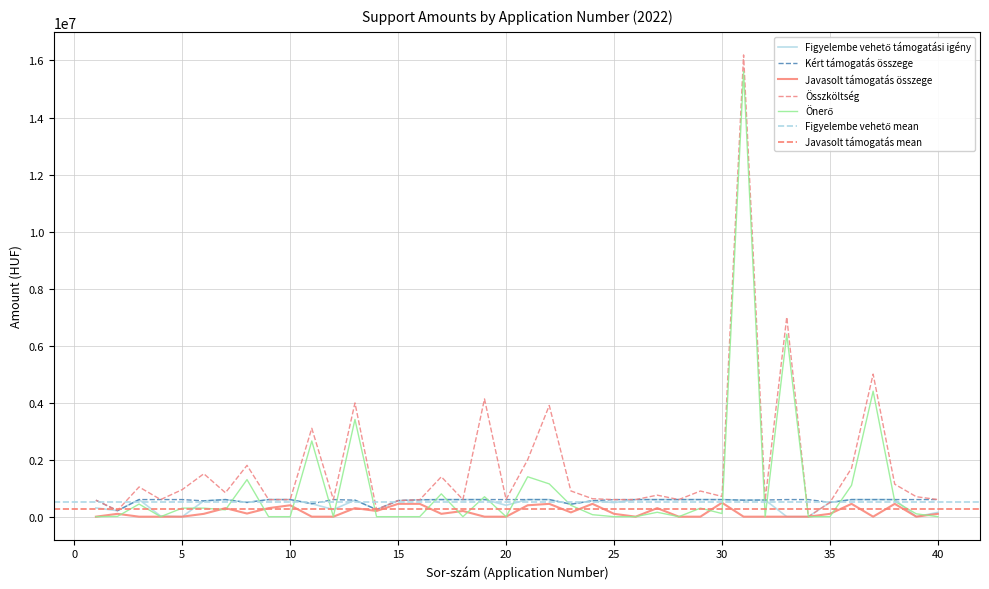

Reading right to left, list all the values displayed in this chart.

Figyelembe vehető támogatási igény: 40=150000	39=0	38=600000	37=600000	36=600000	35=500000	34=0	33=0	32=585000	31=580000	30=599500	29=600000	28=600000	27=600000	26=600000	25=493000	24=560000	23=438000	22=600000	21=600000	20=400000	19=600000	18=600000	17=600000	16=592752	15=565000	14=250000	13=580000	12=250000	11=455000	10=600000	9=600000	8=500000	7=600000	6=555000	5=0	4=20000	3=600000	2=210000	1=307685
Kért támogatás összege: 40=600000	39=600000	38=600000	37=600000	36=600000	35=500000	34=600000	33=600000	32=585000	31=580000	30=599500	29=600000	28=600000	27=600000	26=600000	25=599000	24=560000	23=438000	22=600000	21=600000	20=600000	19=600000	18=600000	17=600000	16=592752	15=565000	14=250000	13=580000	12=600000	11=455000	10=600000	9=600000	8=500000	7=600000	6=555000	5=600000	4=600000	3=600000	2=210000	1=577685
Javasolt támogatás összege: 40=100000	39=0	38=450000	37=0	36=450000	35=100000	34=0	33=0	32=0	31=0	30=490000	29=0	28=0	27=300000	26=0	25=100000	24=450000	23=150000	22=450000	21=400000	20=0	19=0	18=200000	17=100000	16=450000	15=450000	14=200000	13=300000	12=0	11=0	10=400000	9=300000	8=110000	7=300000	6=100000	5=0	4=0	3=0	2=100000	1=0
Összköltség: 40=600000	39=700000	38=1140000	37=5000000	36=1700000	35=500000	34=0	33=7000000	32=585000	31=16194000	30=710000	29=900000	28=600000	27=755000	26=600000	25=599000	24=630000	23=903000	22=3900000	21=2000000	20=600000	19=4130000	18=600000	17=1400000	16=592752	15=565000	14=250000	13=3990000	12=600000	11=3100000	10=600000	9=600000	8=1800000	7=840000	6=1505000	5=950000	4=600000	3=1042000	2=220000	1=577685
Önerő: 40=0	39=100000	38=540000	37=4400000	36=1100000	35=0	34=0	33=6400000	32=0	31=15614000	30=110500	29=300000	28=0	27=155000	26=0	25=0	24=70000	23=400000	22=1150000	21=1400000	20=0	19=700000	18=0	17=800000	16=0	15=0	14=0	13=3410000	12=0	11=2655000	10=0	9=0	8=1300000	7=240000	6=300000	5=300000	4=0	3=442000	2=10000	1=0